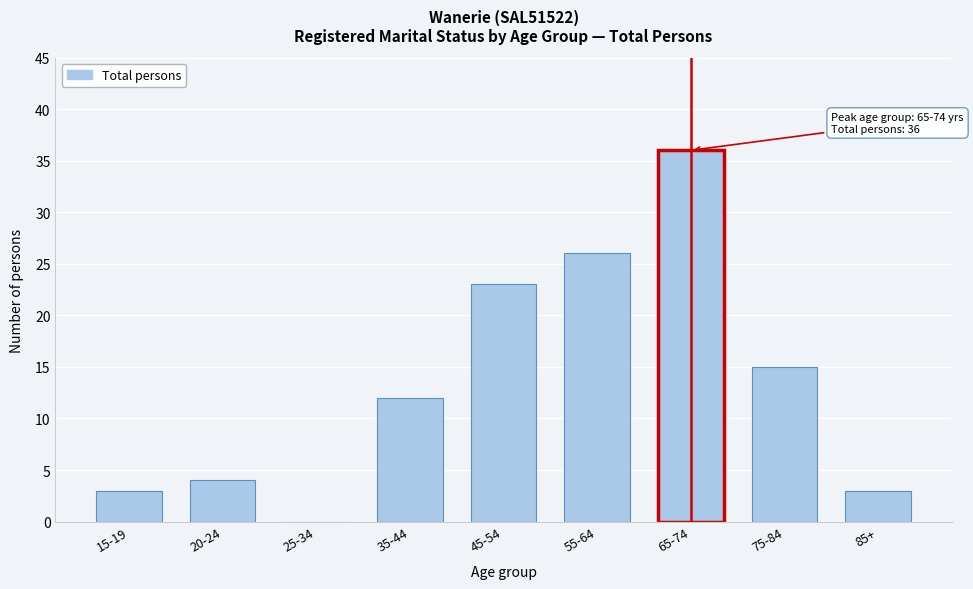

Reading left to right, transcribe all the data shown in this chart.

15-19=3	20-24=4	25-34=0	35-44=12	45-54=23	55-64=26	65-74=36	75-84=15	85+=3